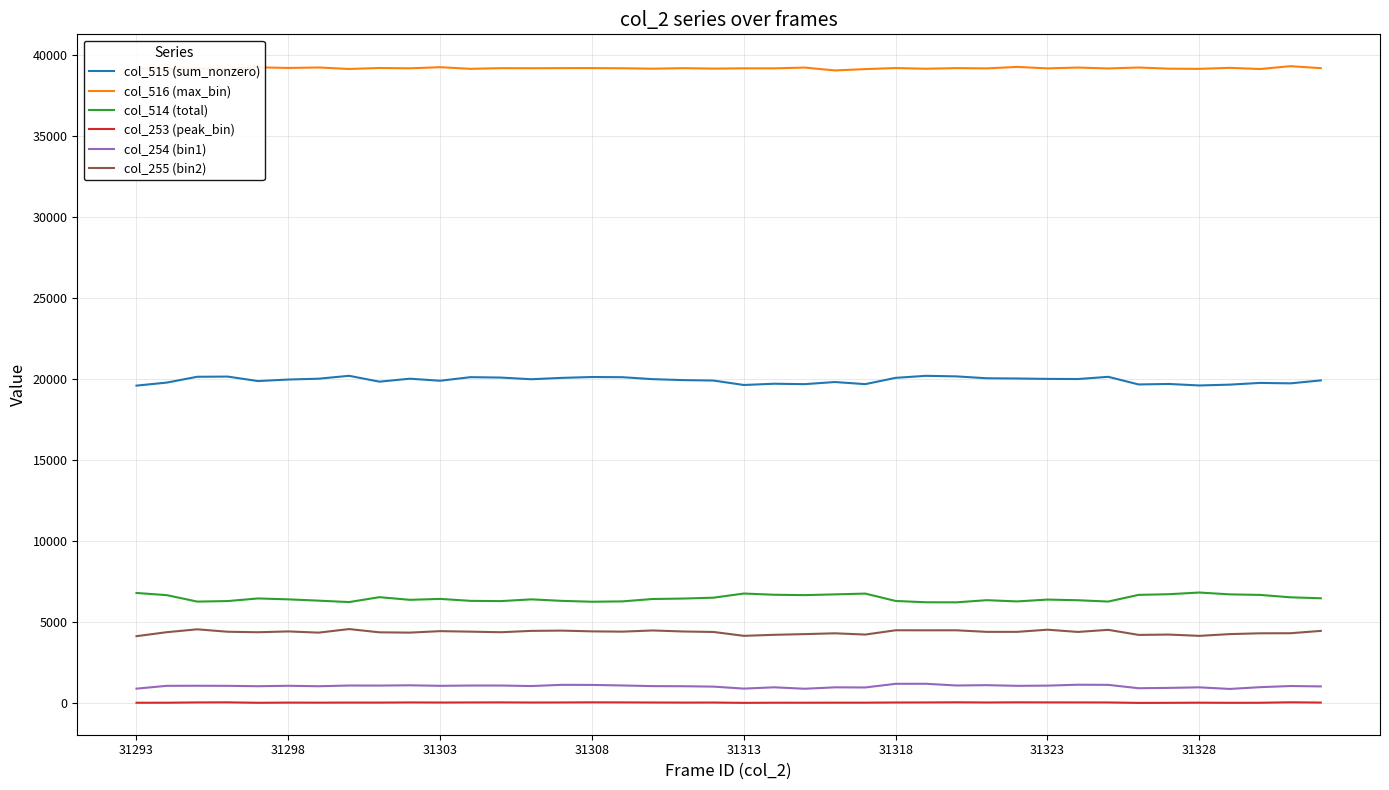

What is the greatest value displayed?

39282